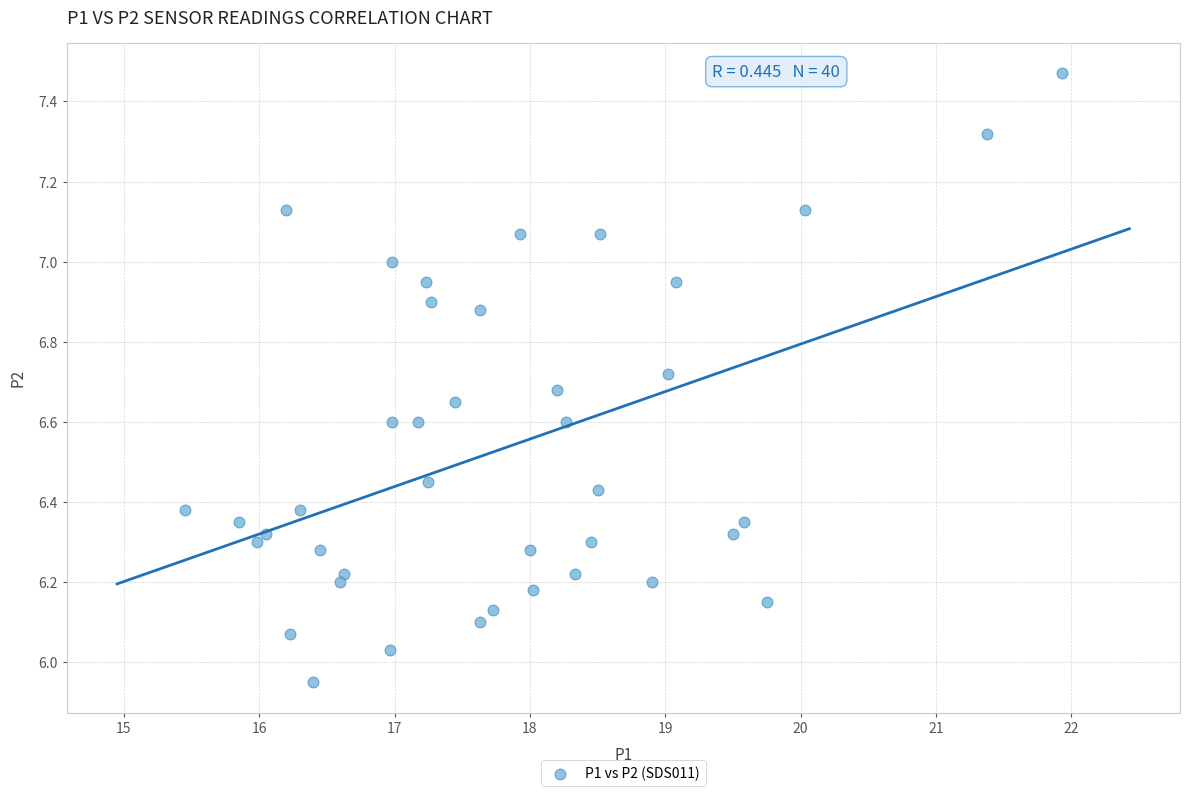

What is the range of Y values (max minus min)?

1.5